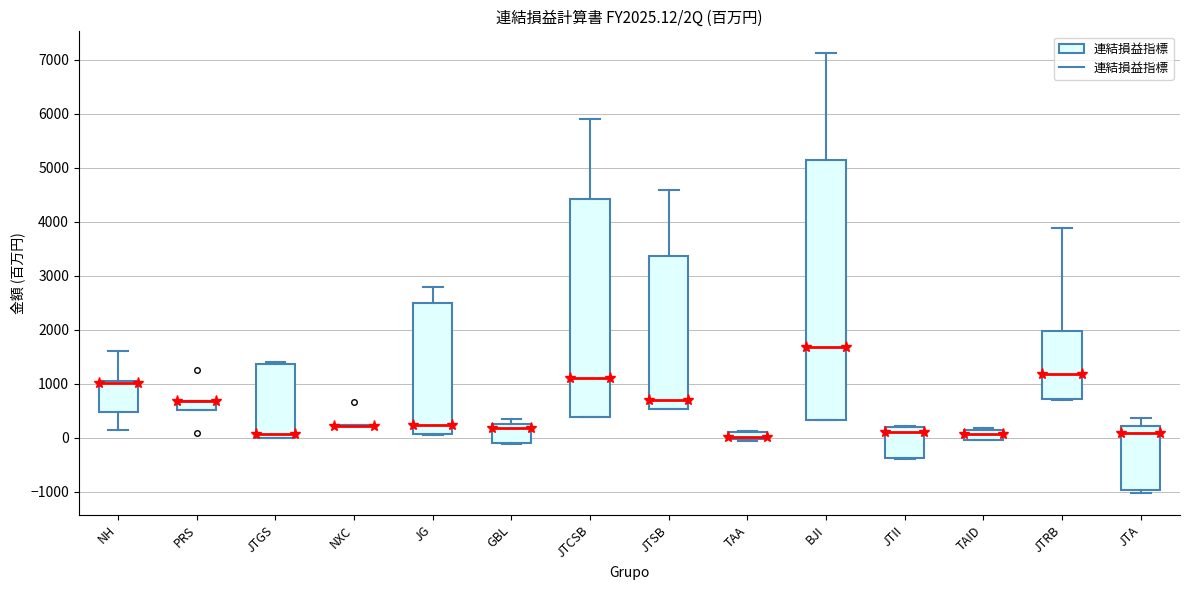

Where is the upper edge of the box for TAID on the y-axis? The values are not printed on the chart, so give them approximately, as read against the axis.

100